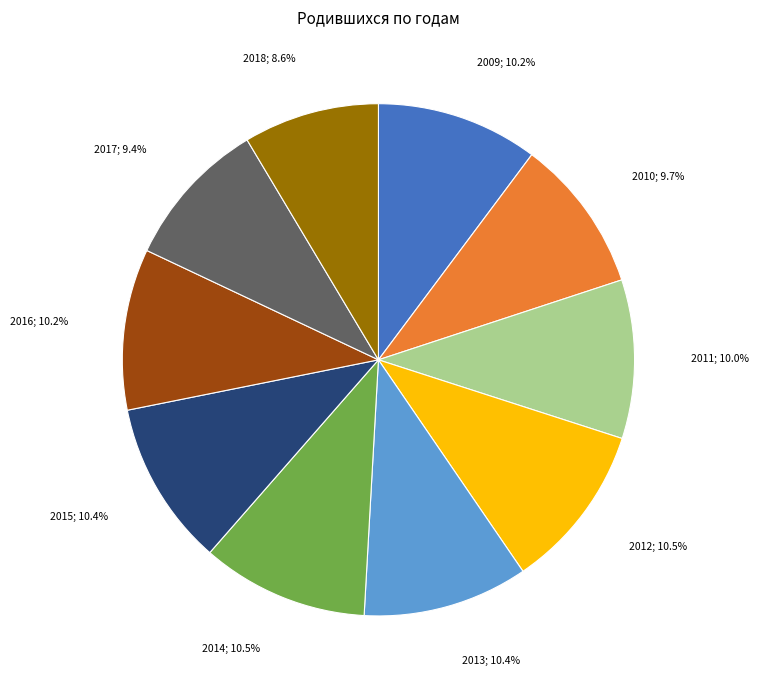

What percentage is NOT represented by 2011; 10.0%?

90.0%